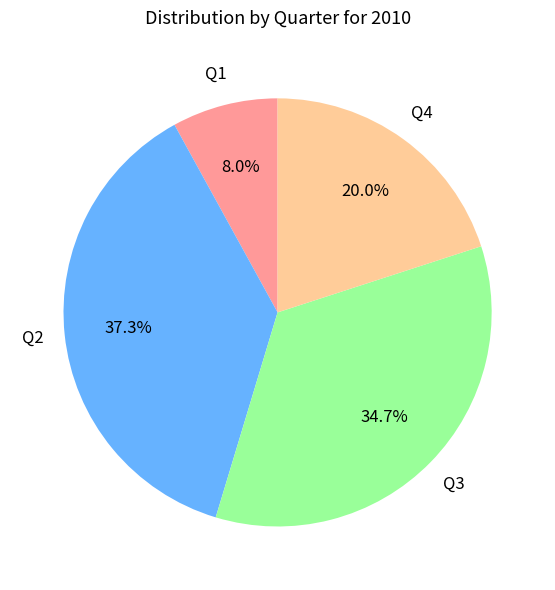

To the nearest percent, what is the combined percentage of Q3 and Q1?

43%